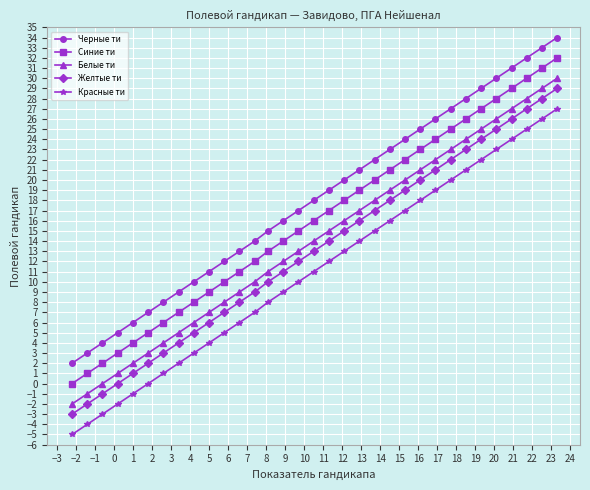

What is the difference between the maximum and minimum values in the Красные ти series?

32